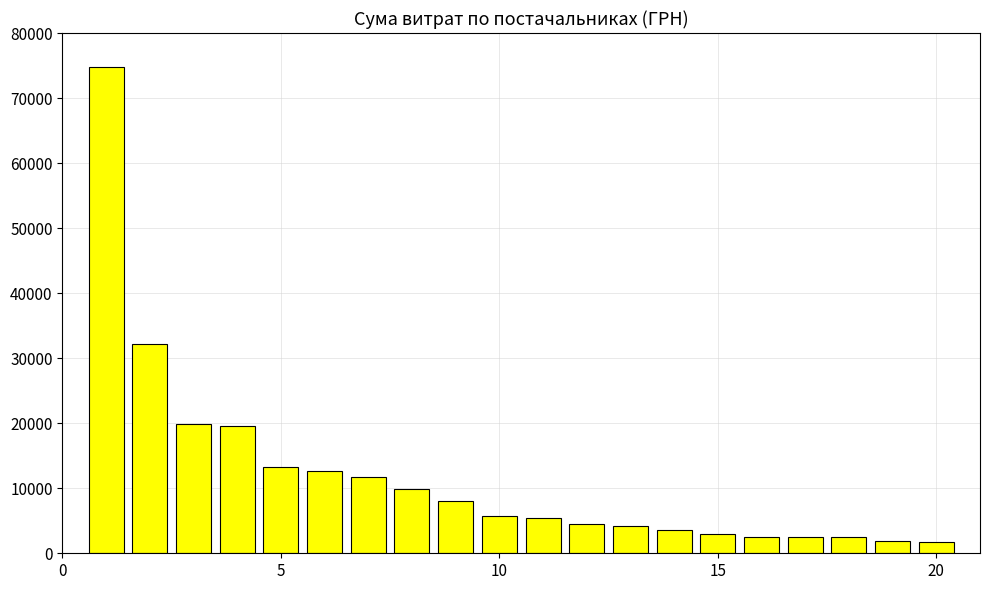

What is the greatest value displayed?

74813.2